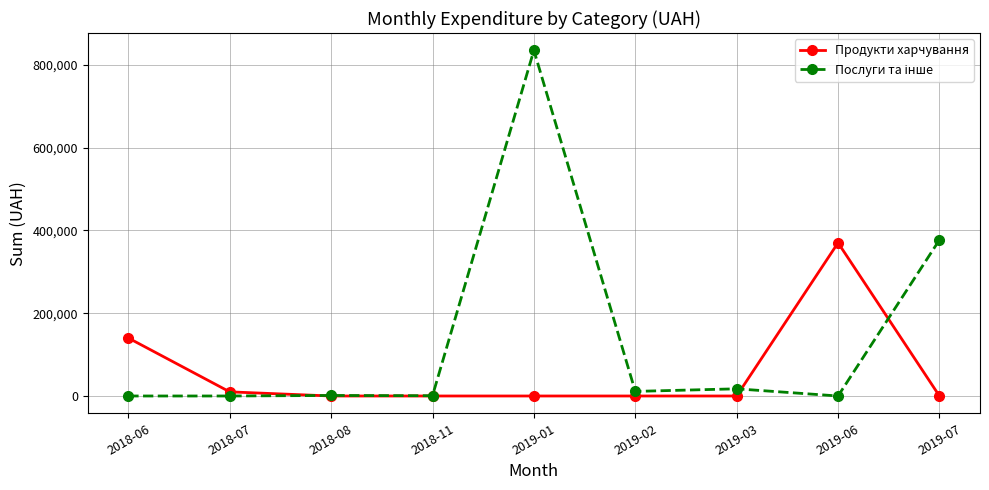

Is it true that Продукти харчування equals 0.0 at 2018-08?

True